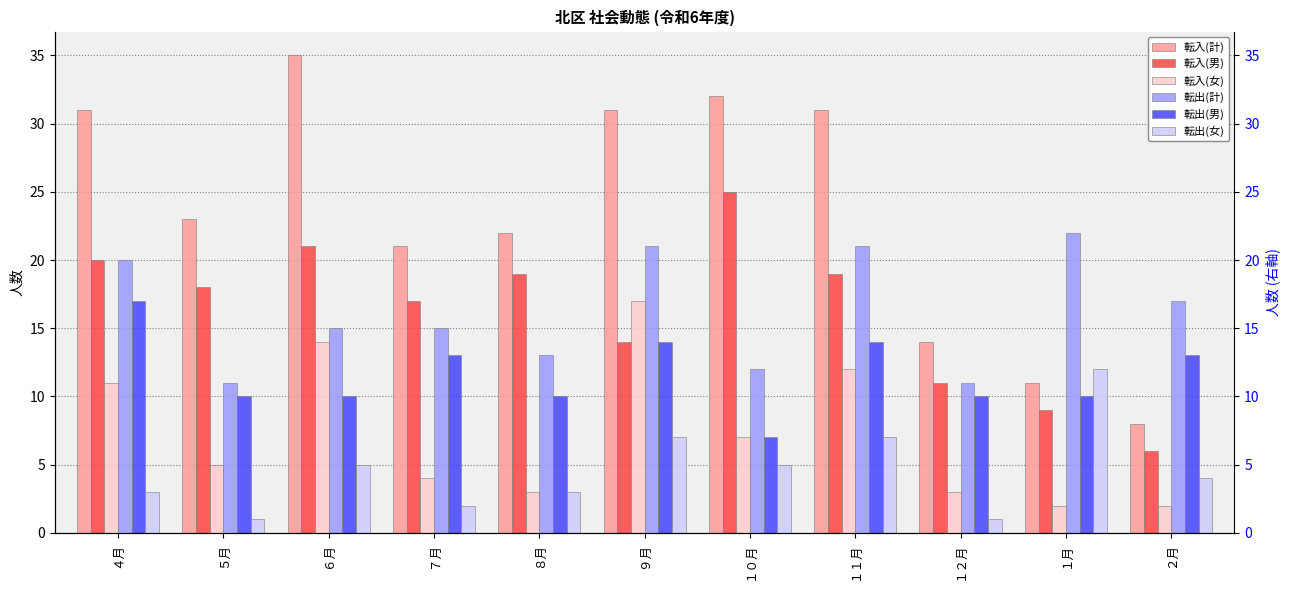

True or false: 転入(男) has a value of 9 at １月.

True